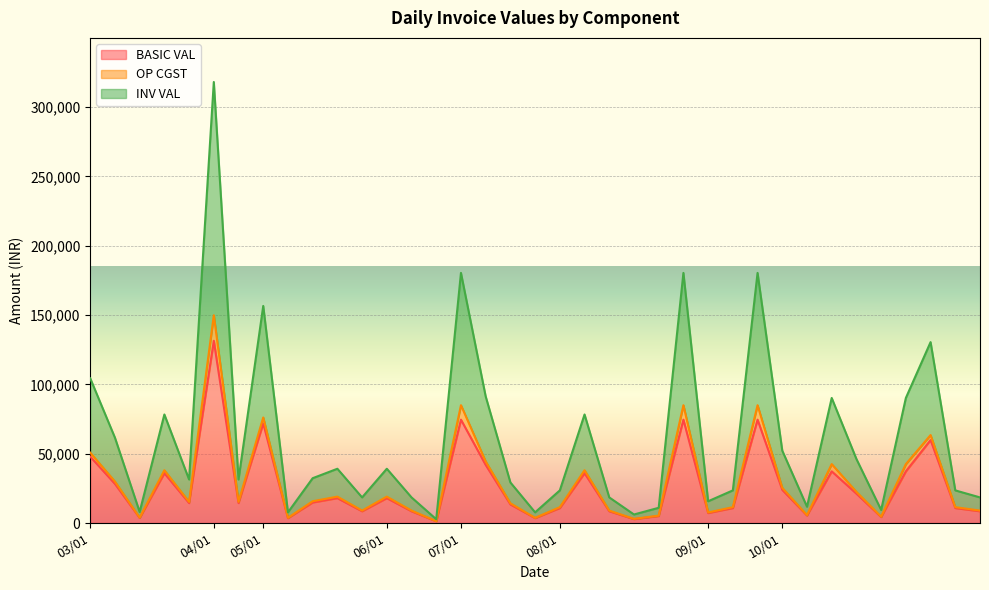

True or false: INV VAL and BASIC VAL cross at least once.

False